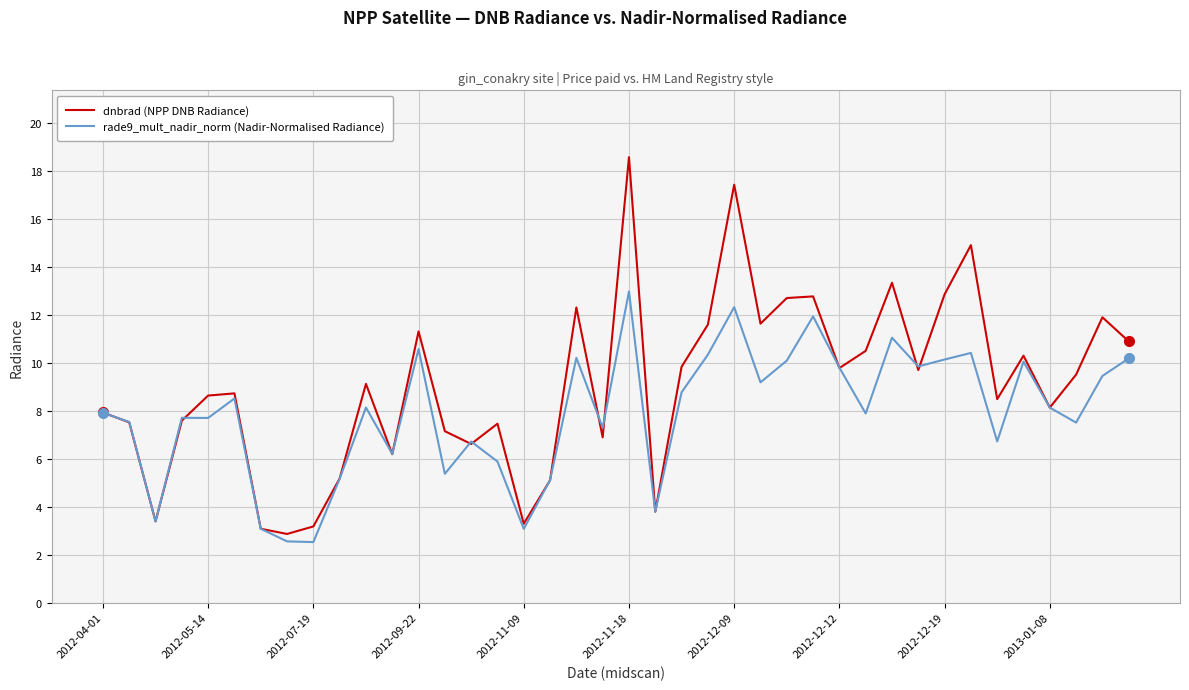

What is the maximum value for dnbrad (NPP DNB Radiance)?

18.6